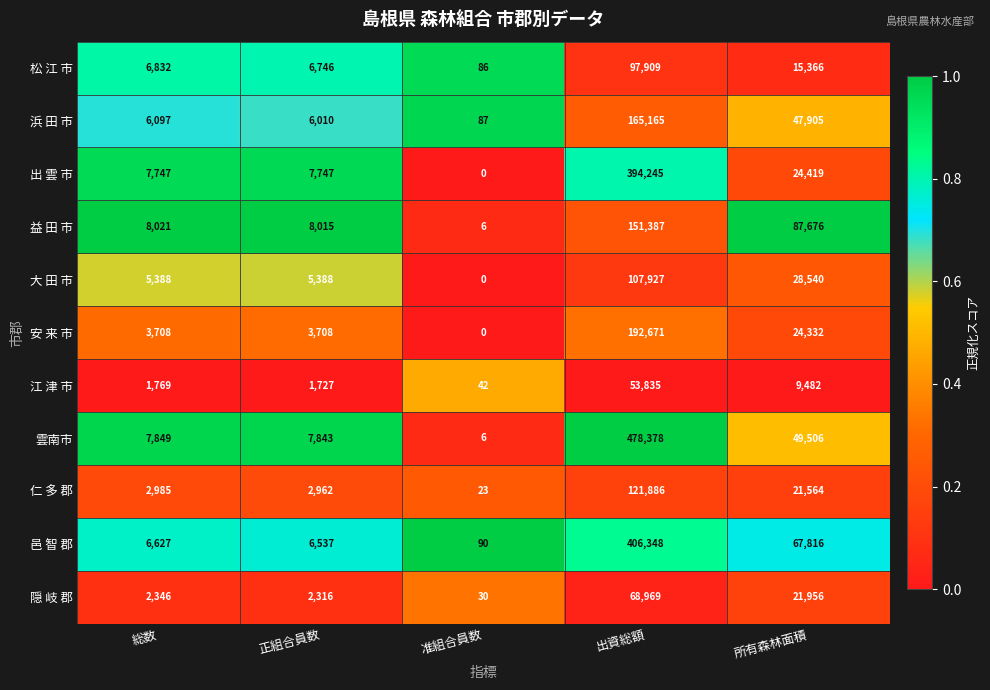

Which series changed the most between 正組合員数 and 出資総額?

雲南市